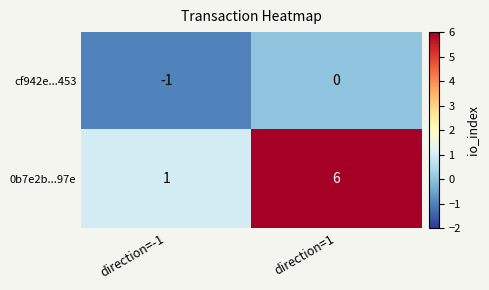

What is the sum of the 0b7e2b...97e values at direction=-1 and direction=1?

7